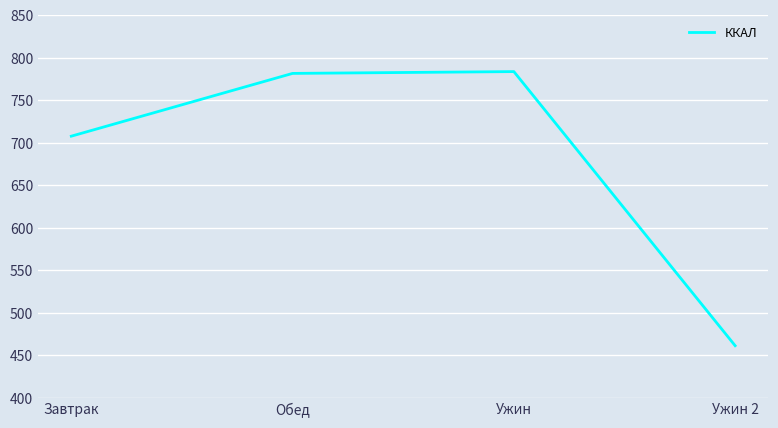

What is the ratio of the value at Ужин 2 to the value at Обед?

0.6